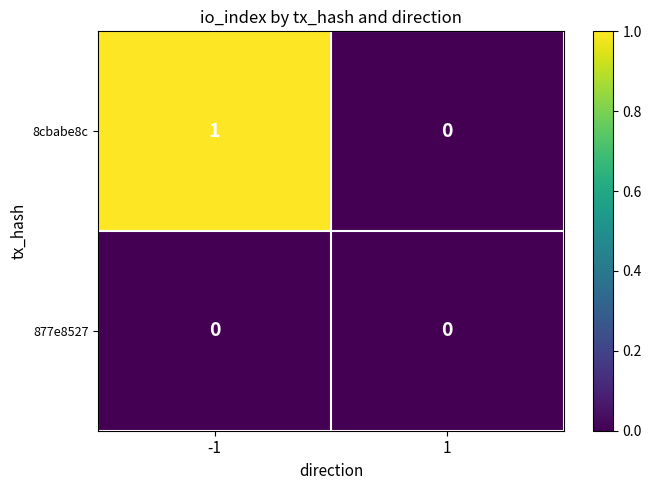

Rank the series by their average value, from highest to lowest.

8cbabe8c, 877e8527